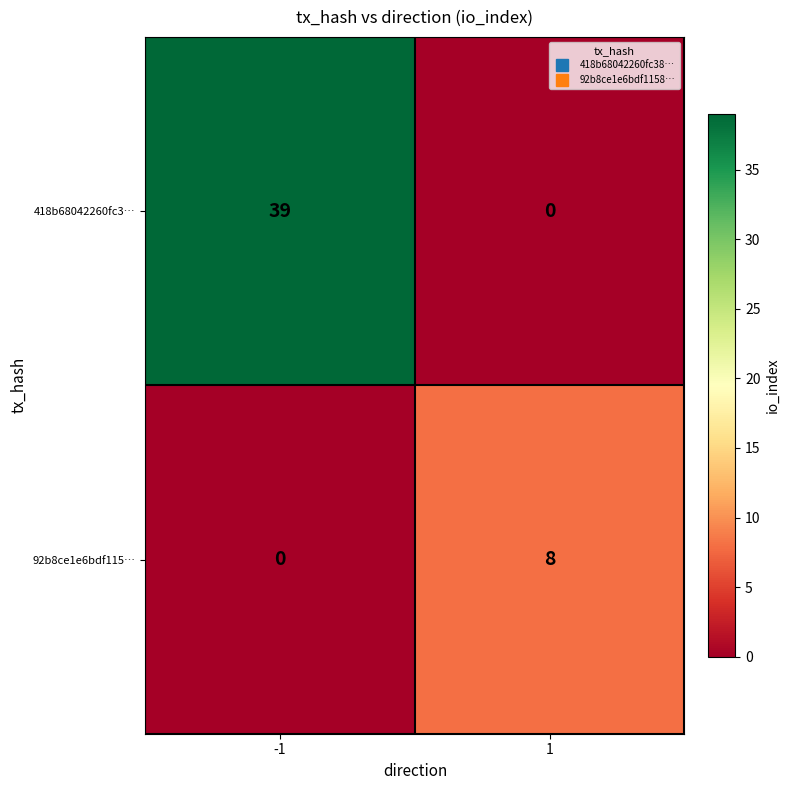

What is the spread (max minus min) of values at 1?

8